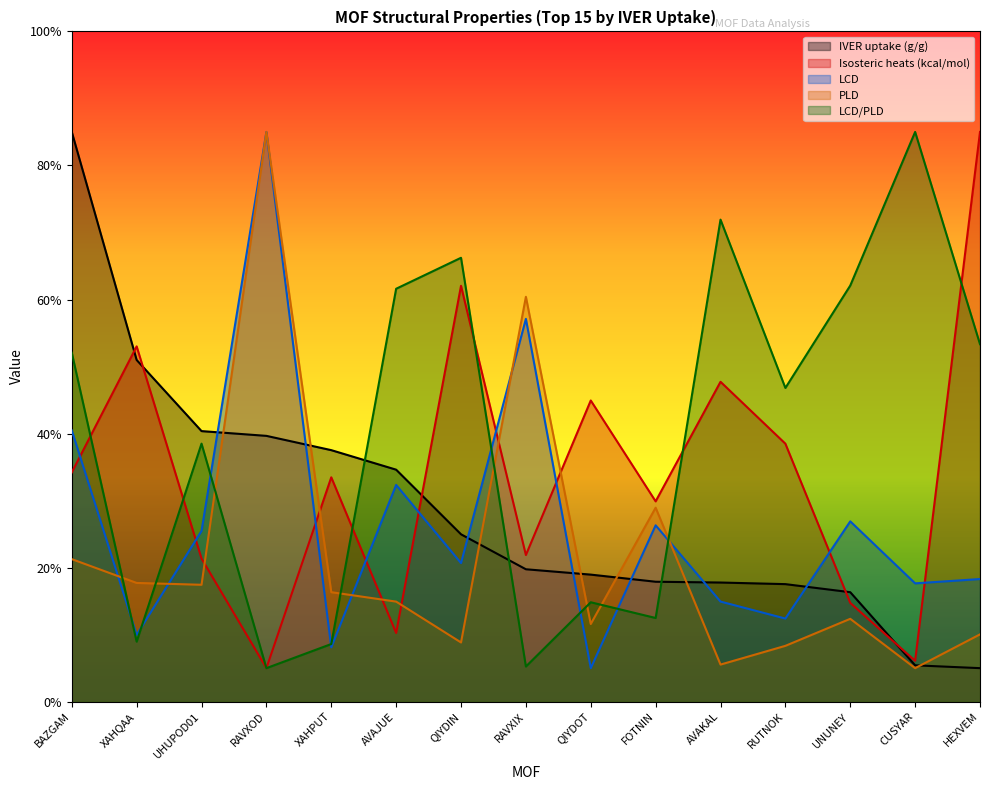

How many data points does each series have?

15